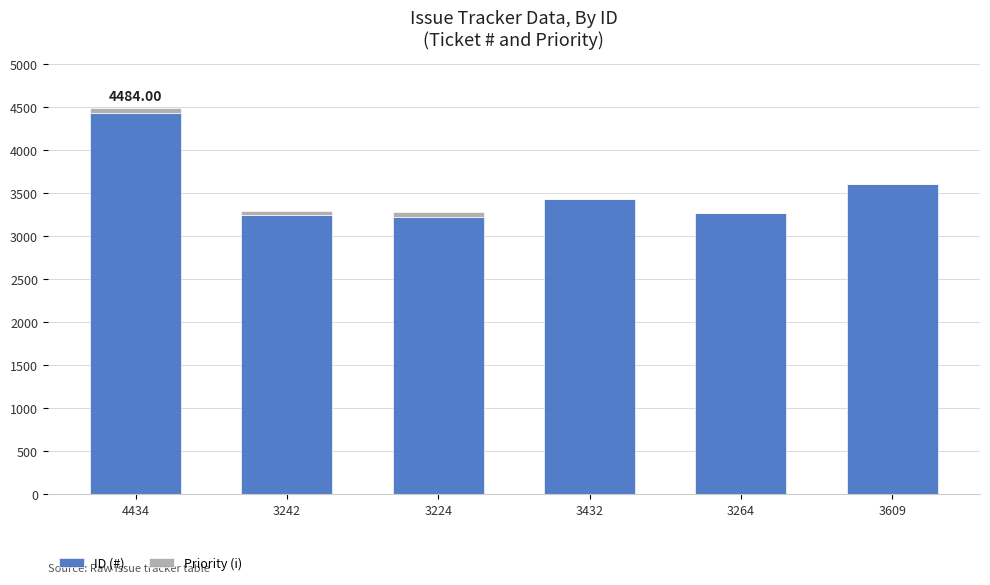

What is the sum of all ID (#) values?

21205